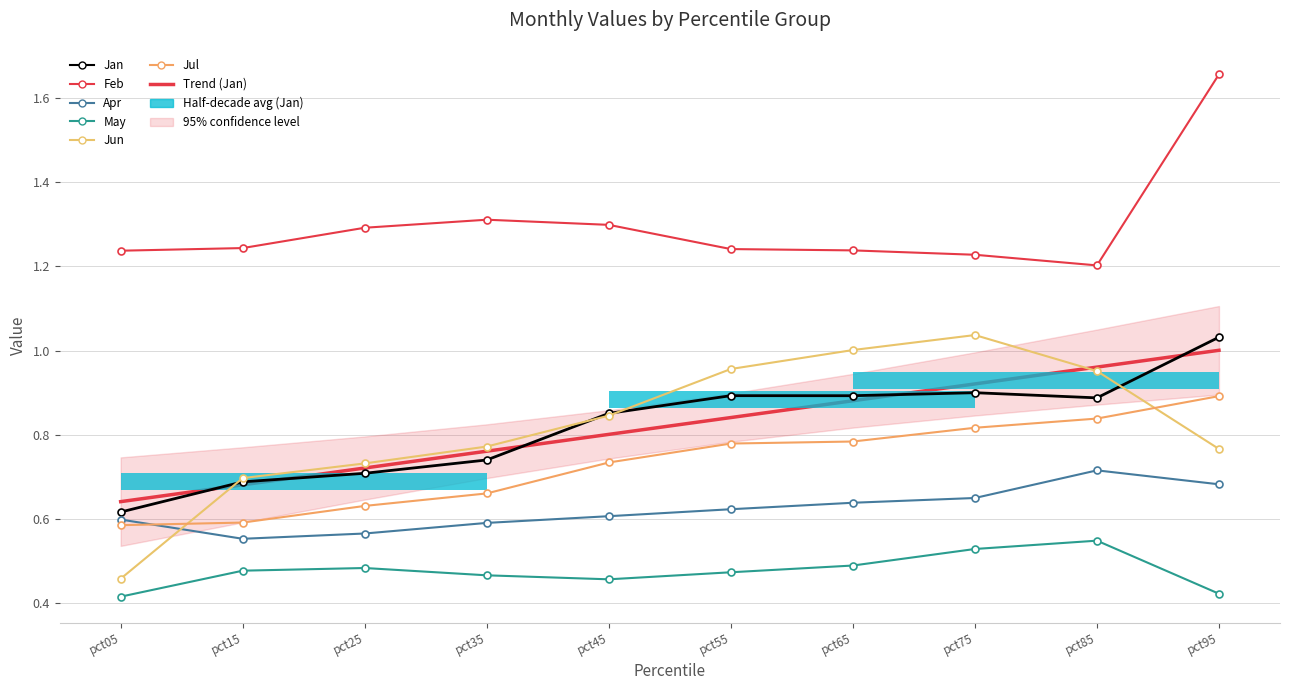

What is the value of the Jun bar at the 5th from the left?

0.8